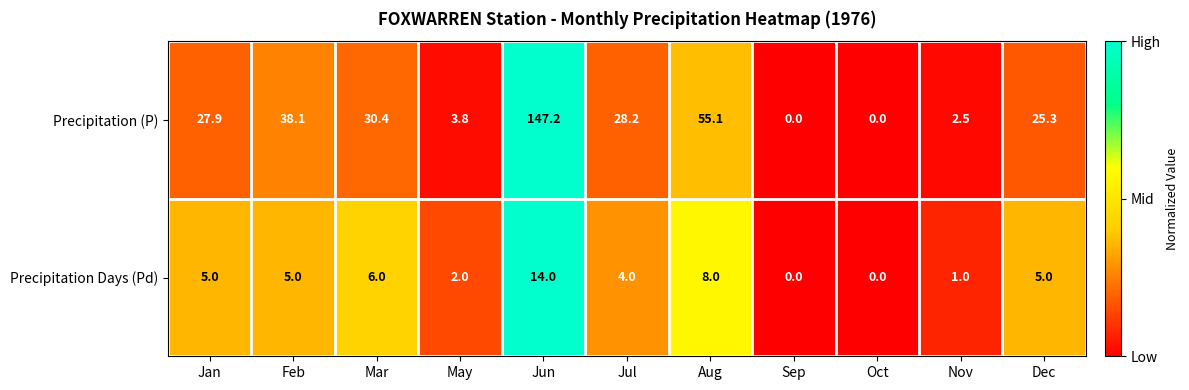

What is the sum of all Precipitation (P) values?

358.5